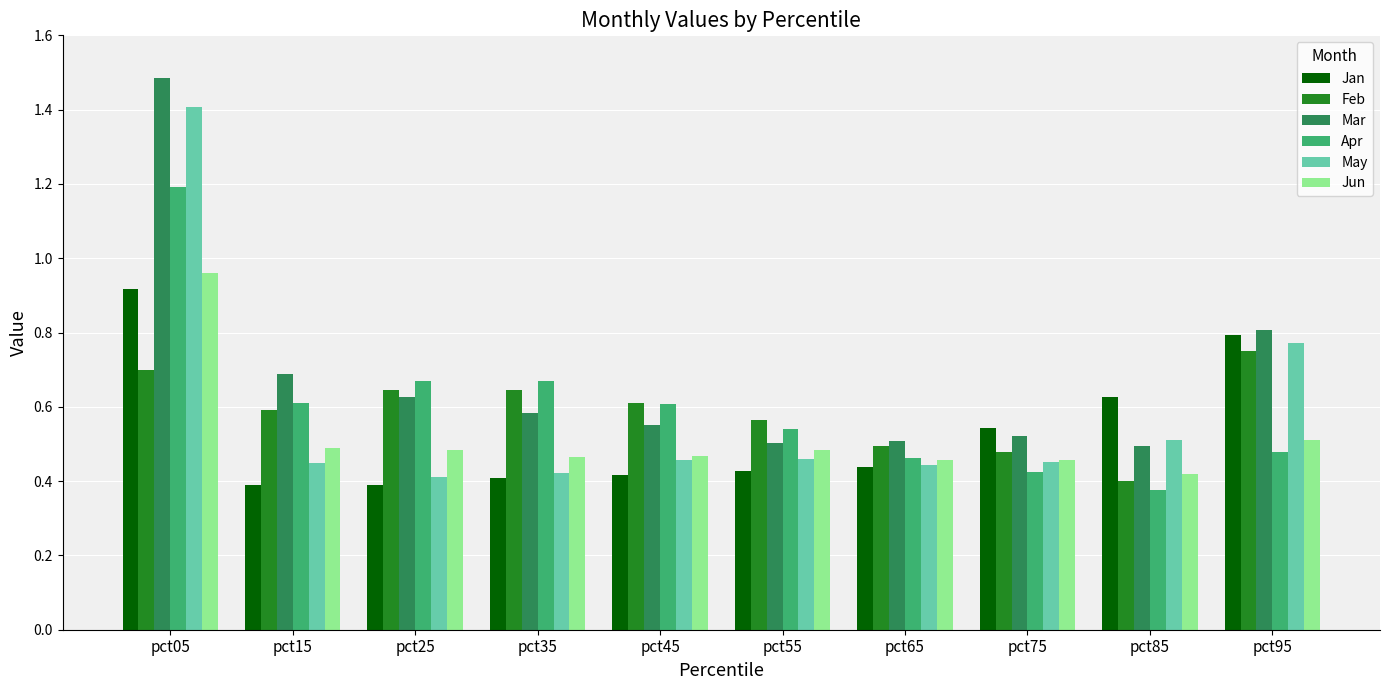

What is the sum of all Mar values?

6.8